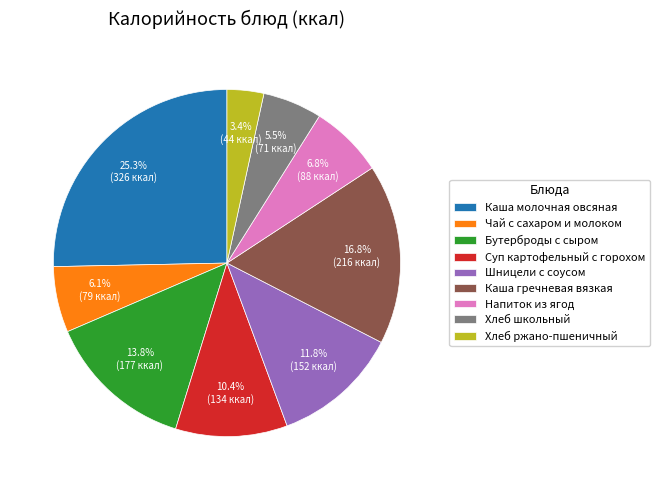

True or false: Хлеб ржано-пшеничный accounts for 3% of the total.

True